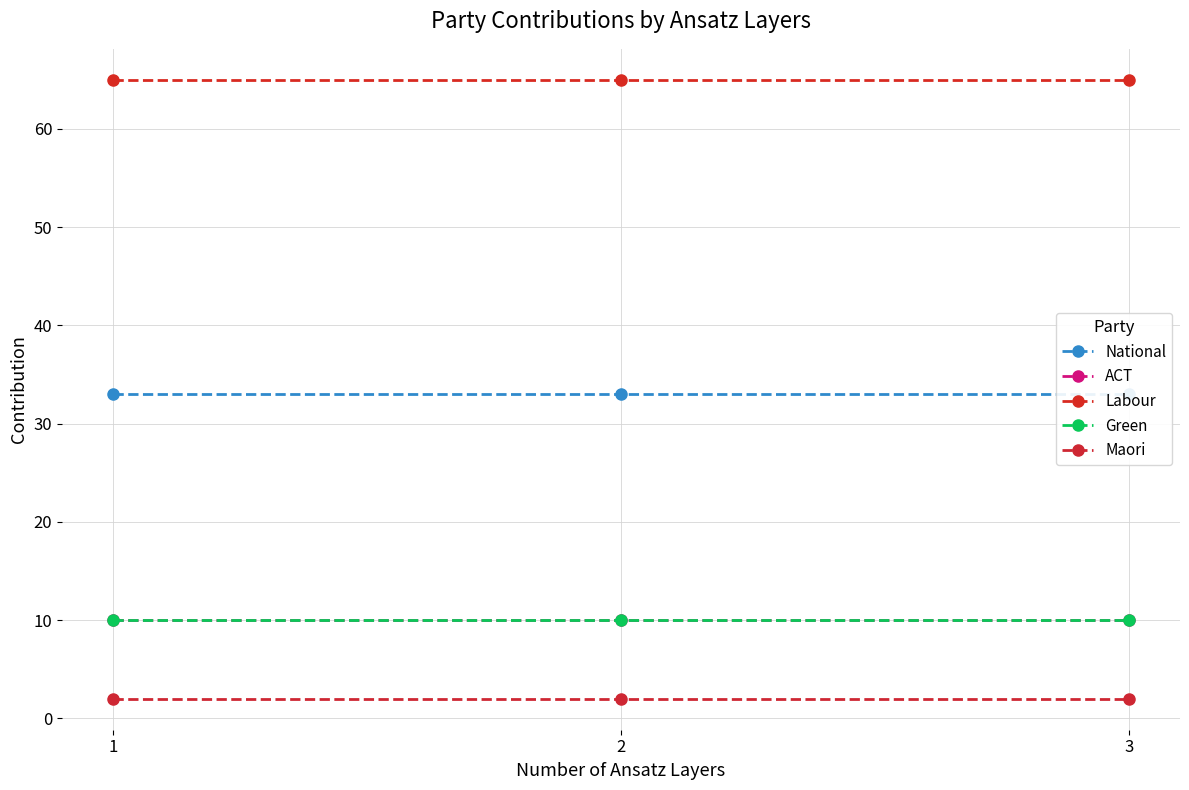

What is the smallest value displayed?

2